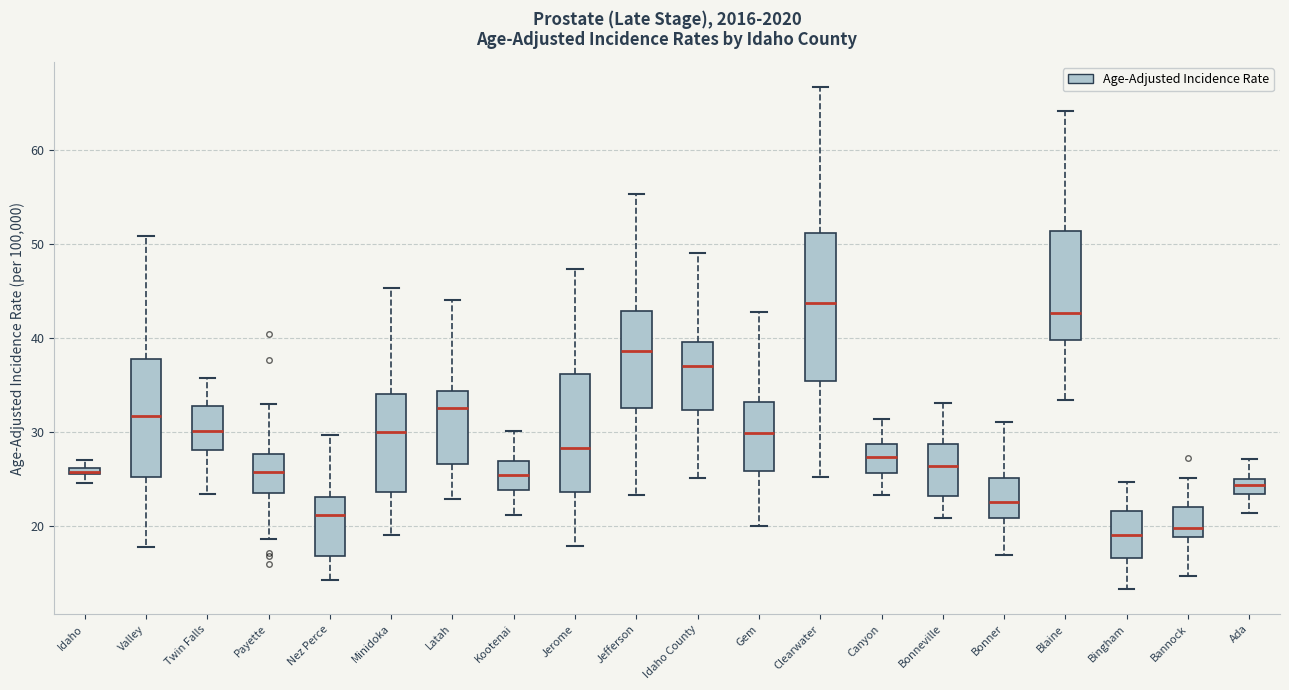

Which box's median line is the highest?

Clearwater